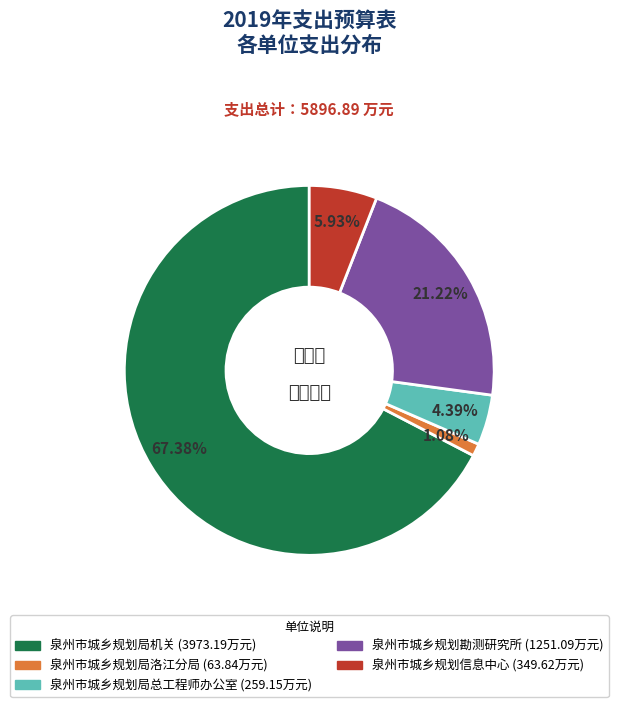

Rank the categories by value from lowest to highest.

泉州市城乡规划局洛江分局, 泉州市城乡规划局总工程师办公室, 泉州市城乡规划信息中心, 泉州市城乡规划勘测研究所, 泉州市城乡规划局机关